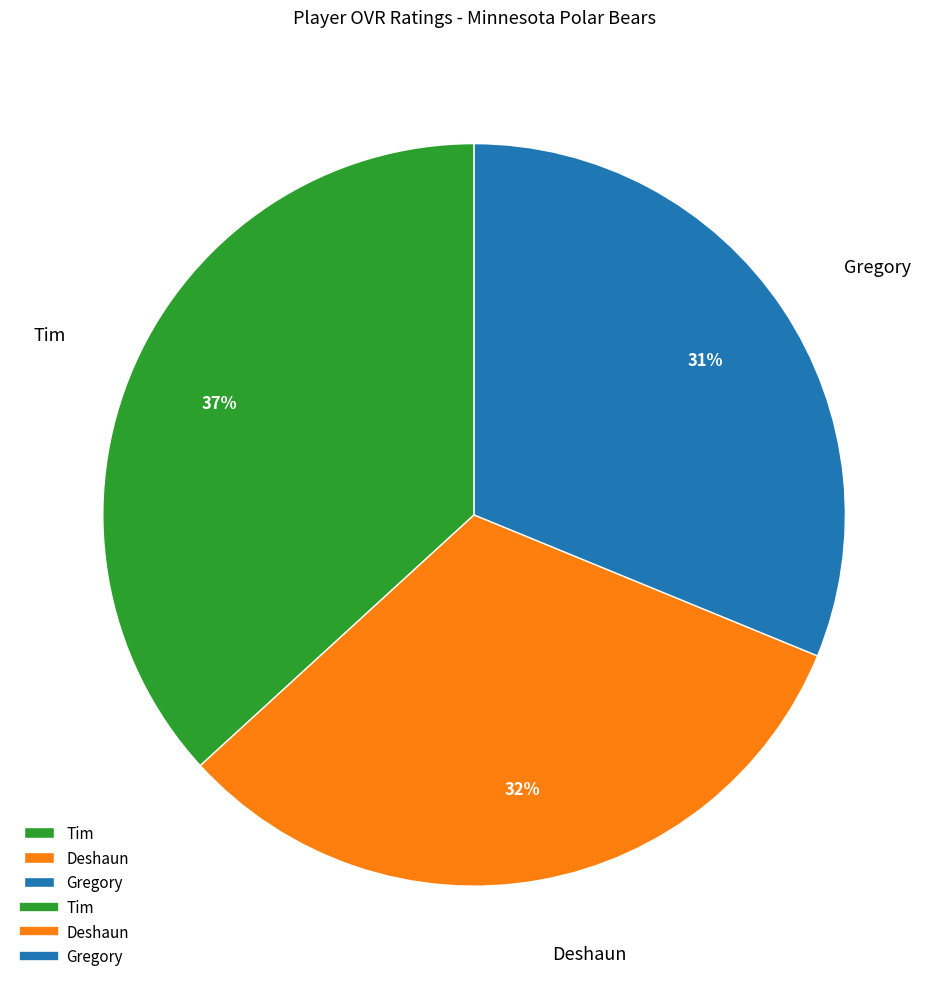

How many segments does this pie chart have?

3